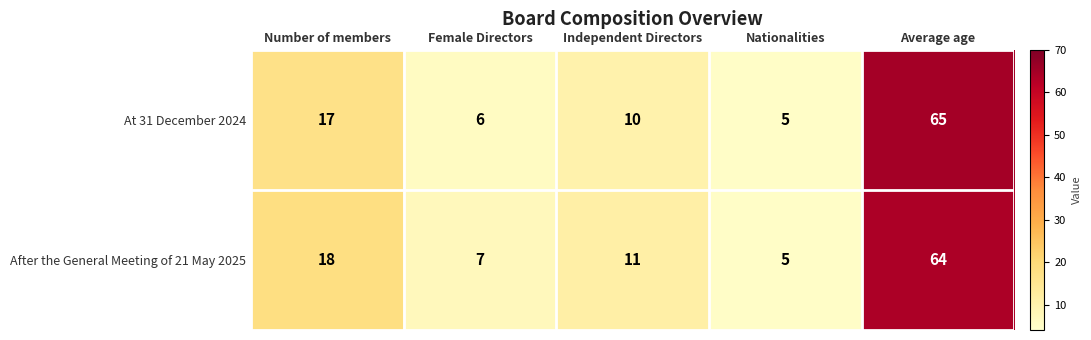

At which label is At 31 December 2024 closest to 35?

Number of members